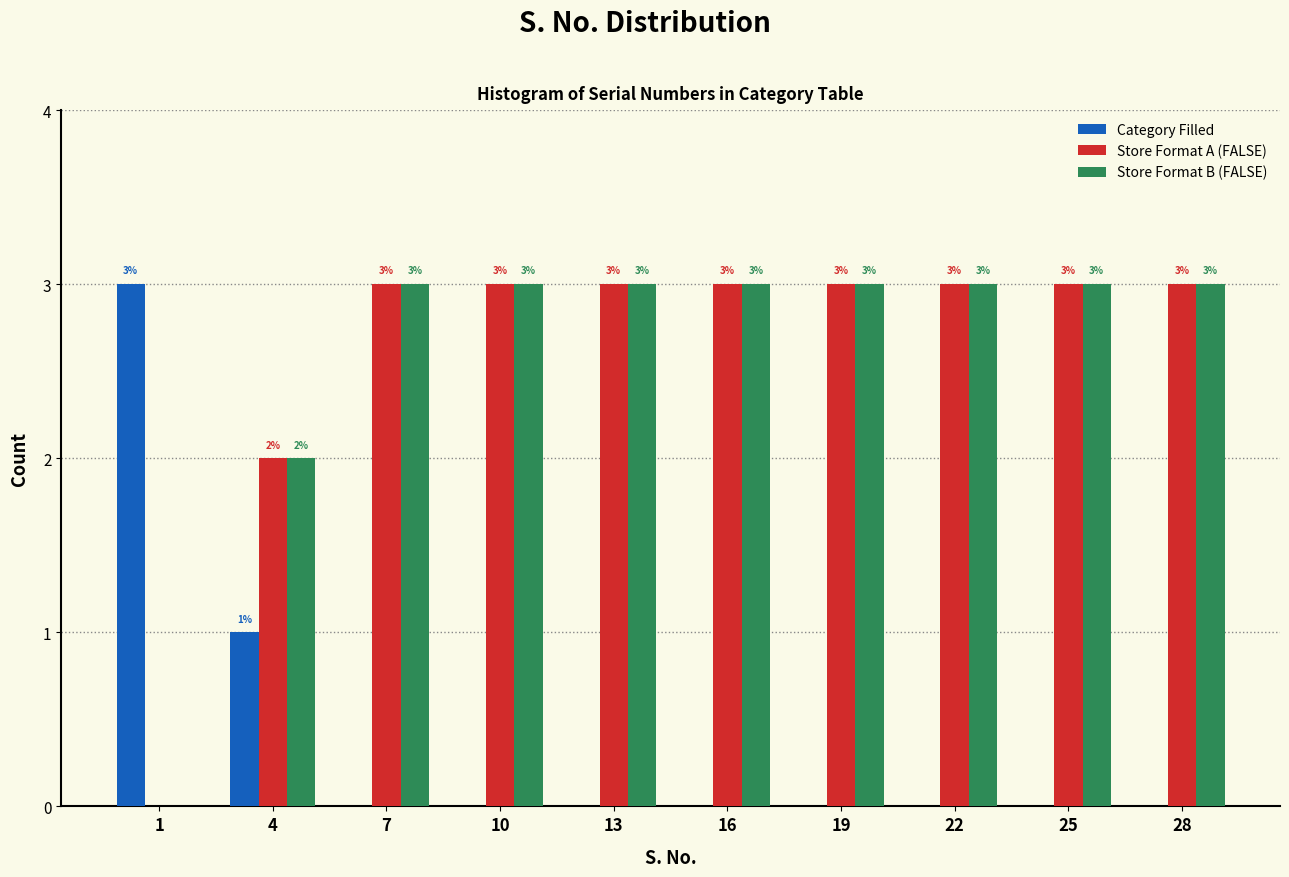

Reading right to left, list all the values displayed in this chart.

Category Filled: 28=0	25=0	22=0	19=0	16=0	13=0	10=0	7=0	4=1	1=3
Store Format A (FALSE): 28=3	25=3	22=3	19=3	16=3	13=3	10=3	7=3	4=2	1=0
Store Format B (FALSE): 28=3	25=3	22=3	19=3	16=3	13=3	10=3	7=3	4=2	1=0